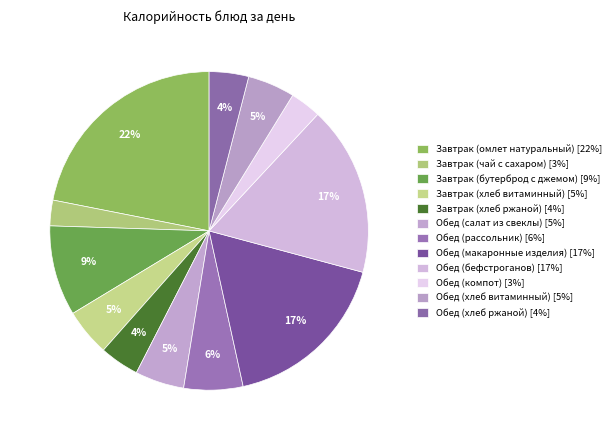

Does any single category account for the majority?

No